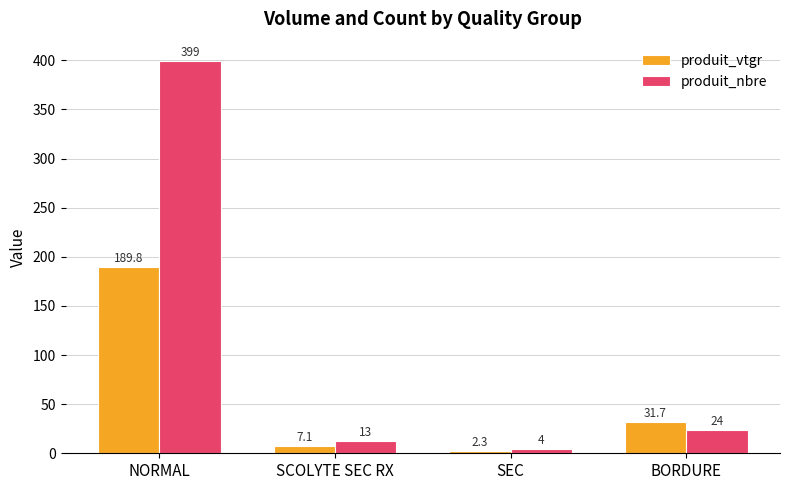

What position from the left is BORDURE?

4